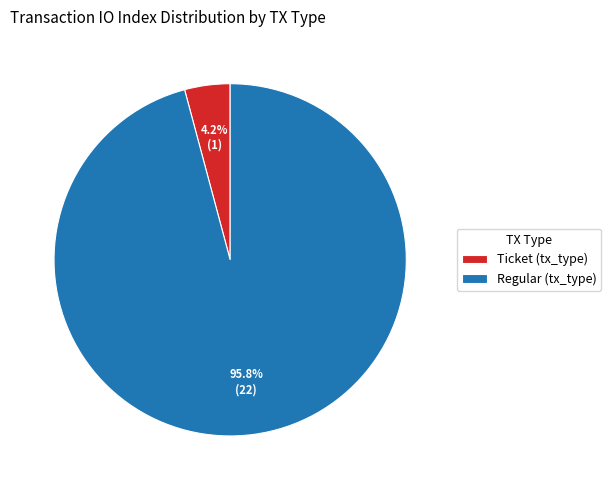

Combined, do Regular (tx_type) and Ticket (tx_type) account for over 50%?

Yes